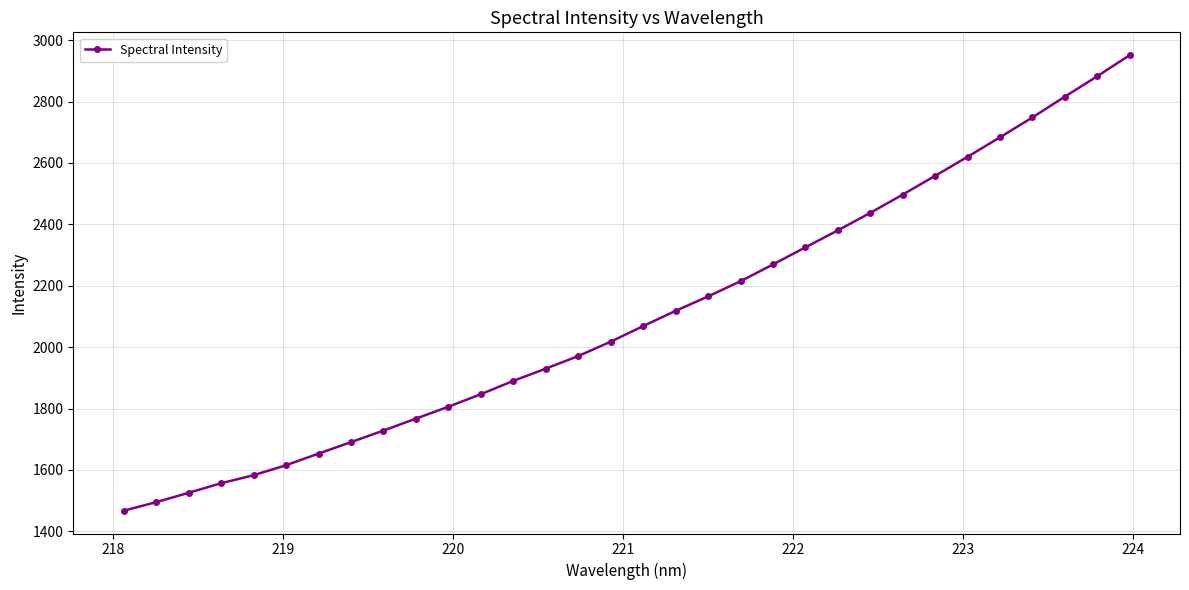

What is the value of the 24th point from the left?

2437.5